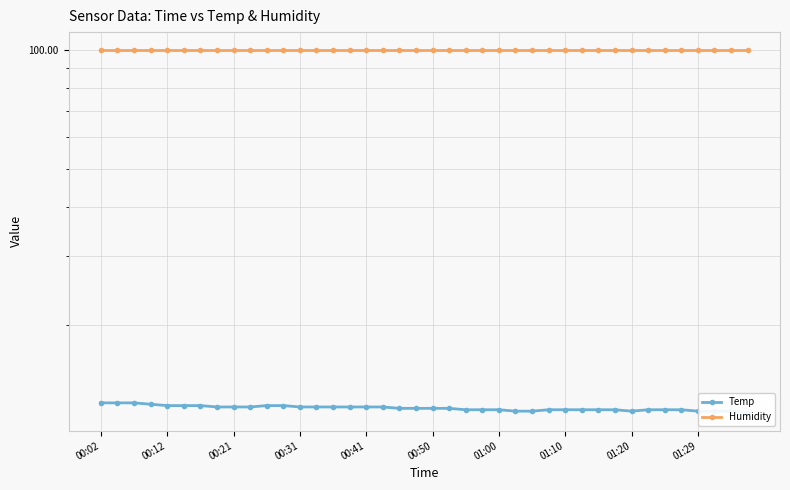

Where is Temp nearest to the value 12?

39